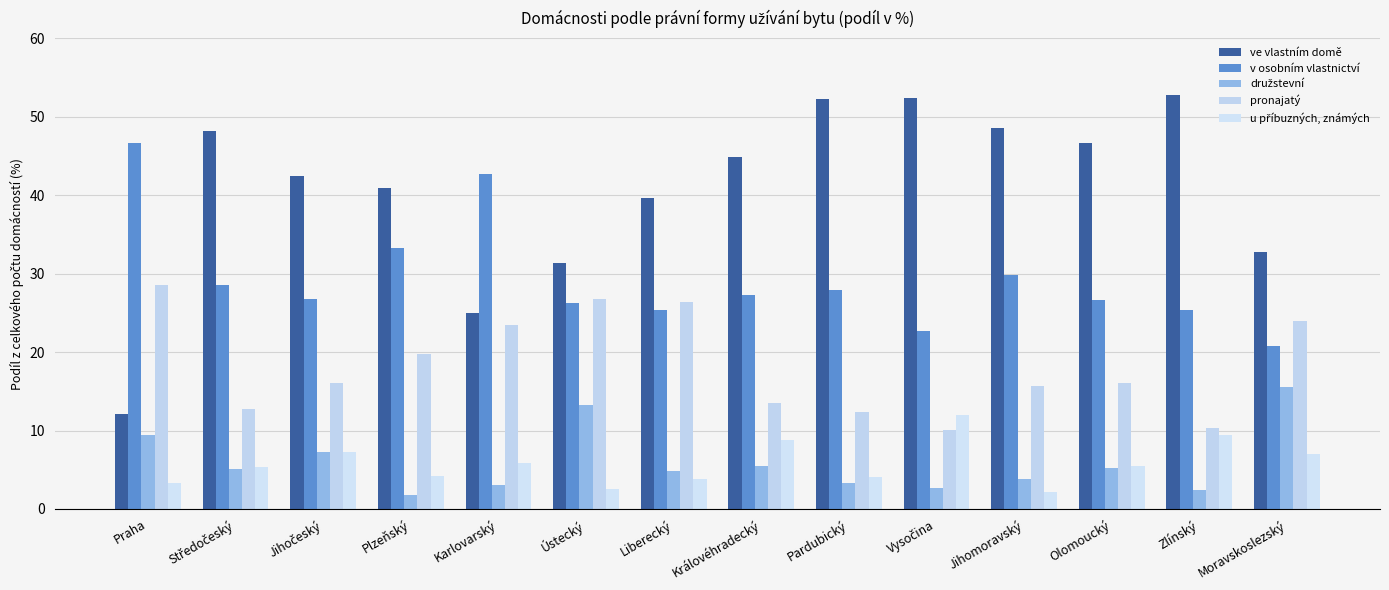

True or false: pronajatý has a value of 19.9 at Pardubický.

False